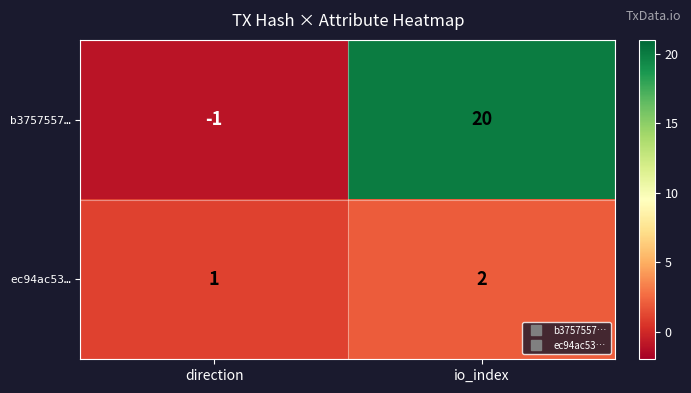

Where is b3757557… nearest to the value 9?

direction